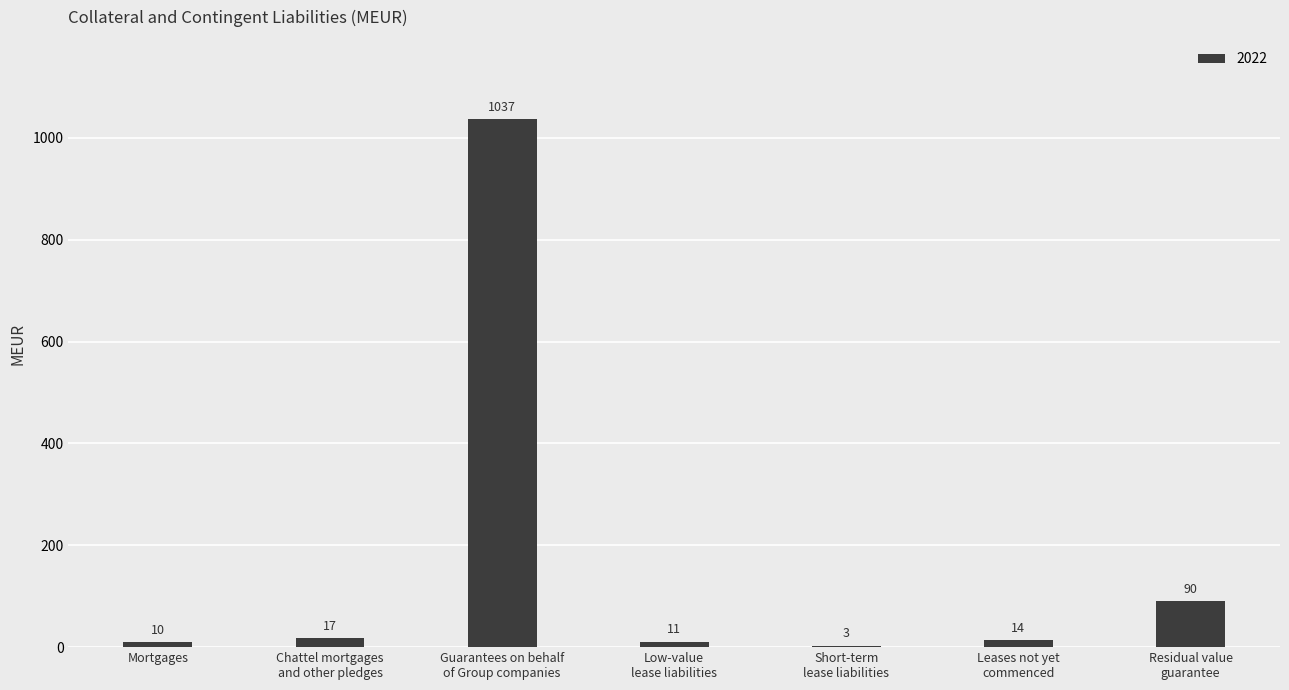

How many data points does each series have?

7